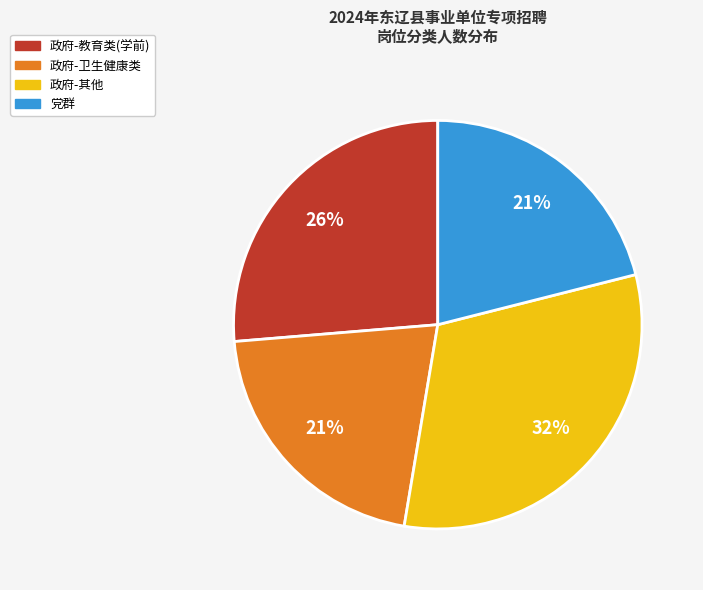

How many segments does this pie chart have?

4